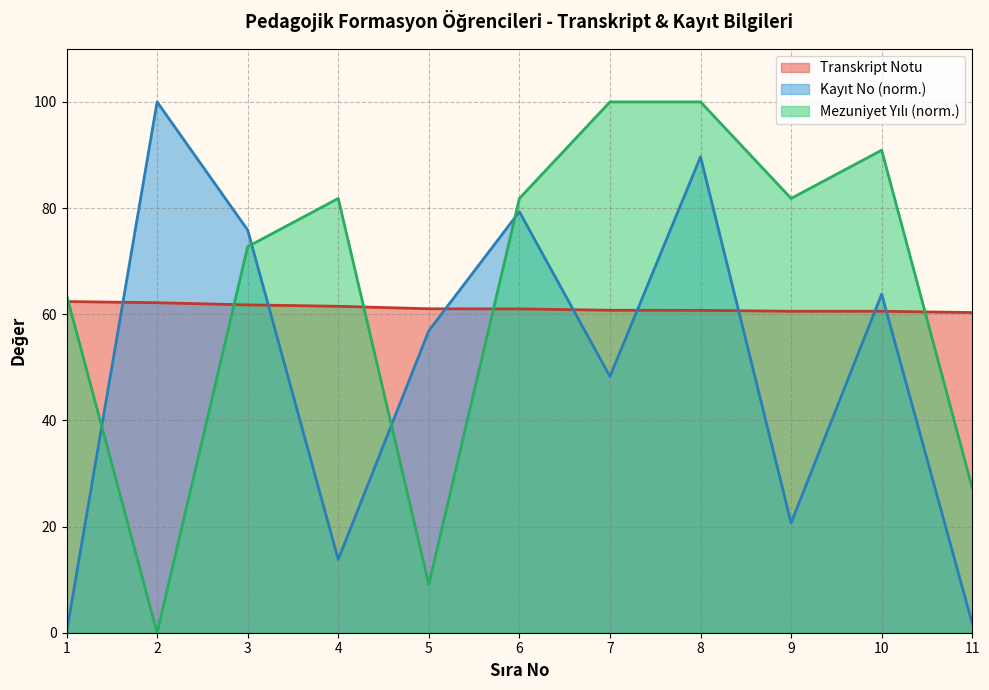

Is it true that Kayıt No equals 75.9 at 3?

True